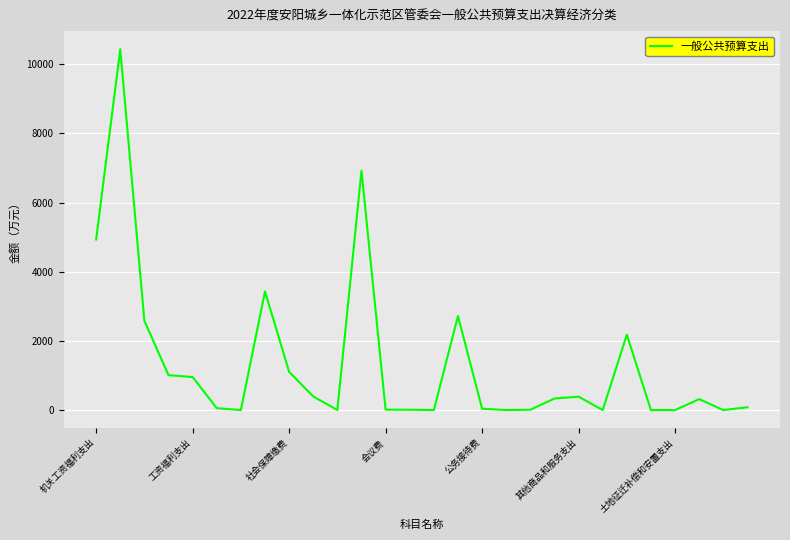

What is the sum of all values?

37910